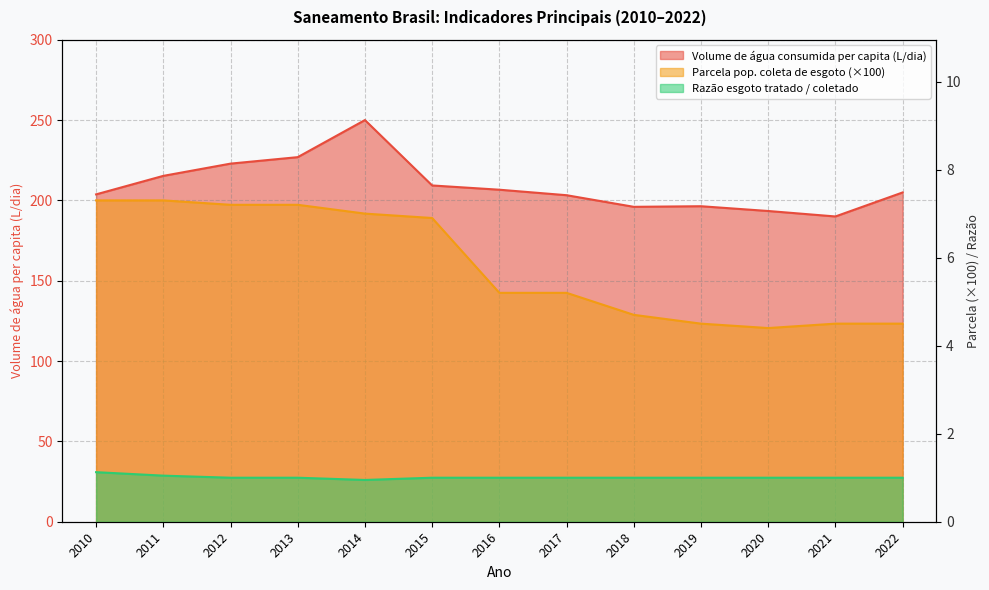

True or false: Razão esgoto tratado / coletado has a value of 1.0 at 2020.

True